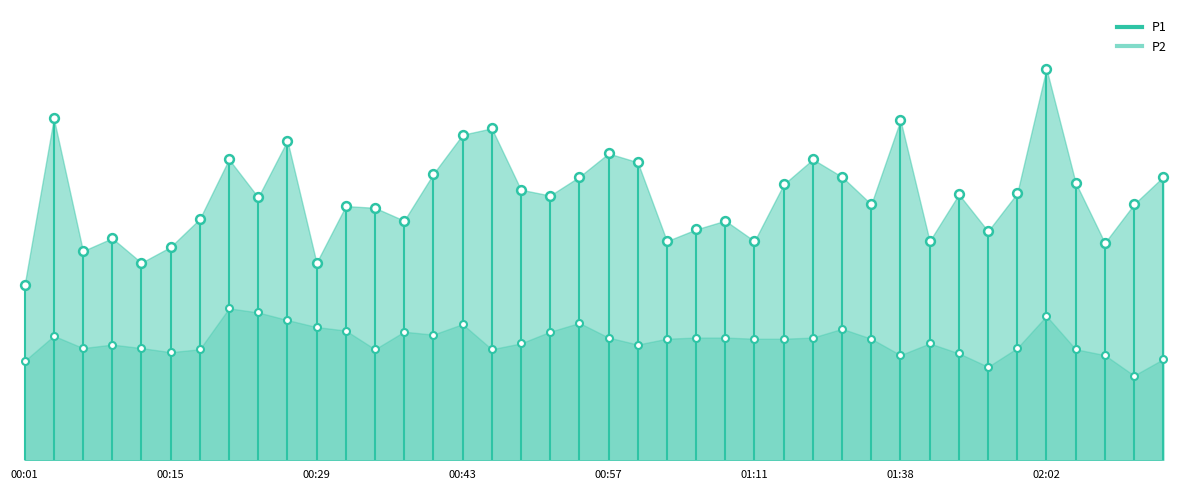

At how many categories does at least one series exceed 3?

39